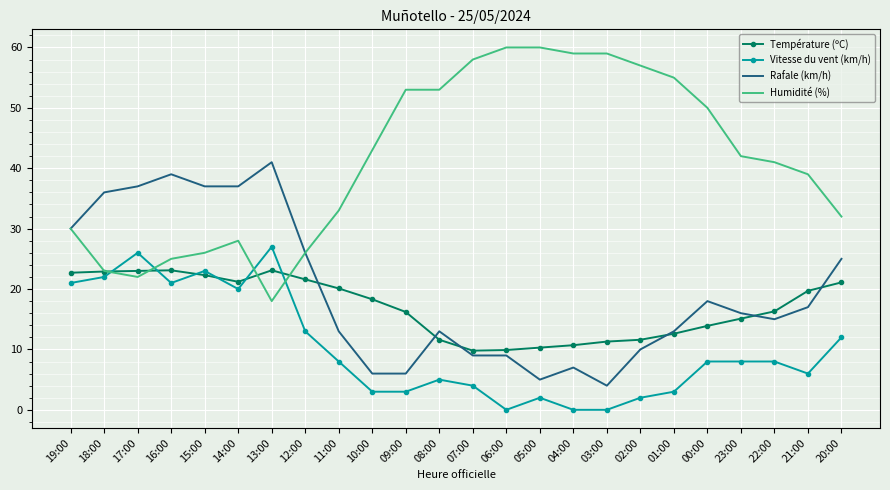

Between 08:00 and 20:00, which series saw the biggest shift?

Humidité (%)